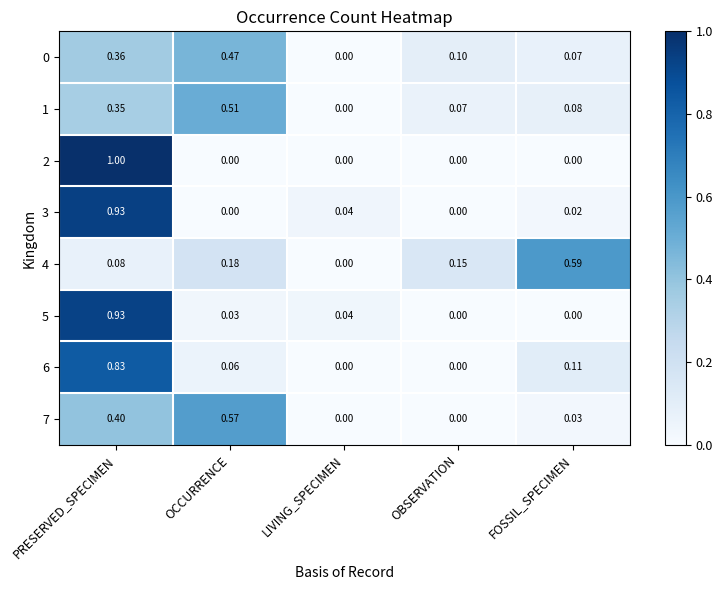

How many distinct data groups are displayed?

8